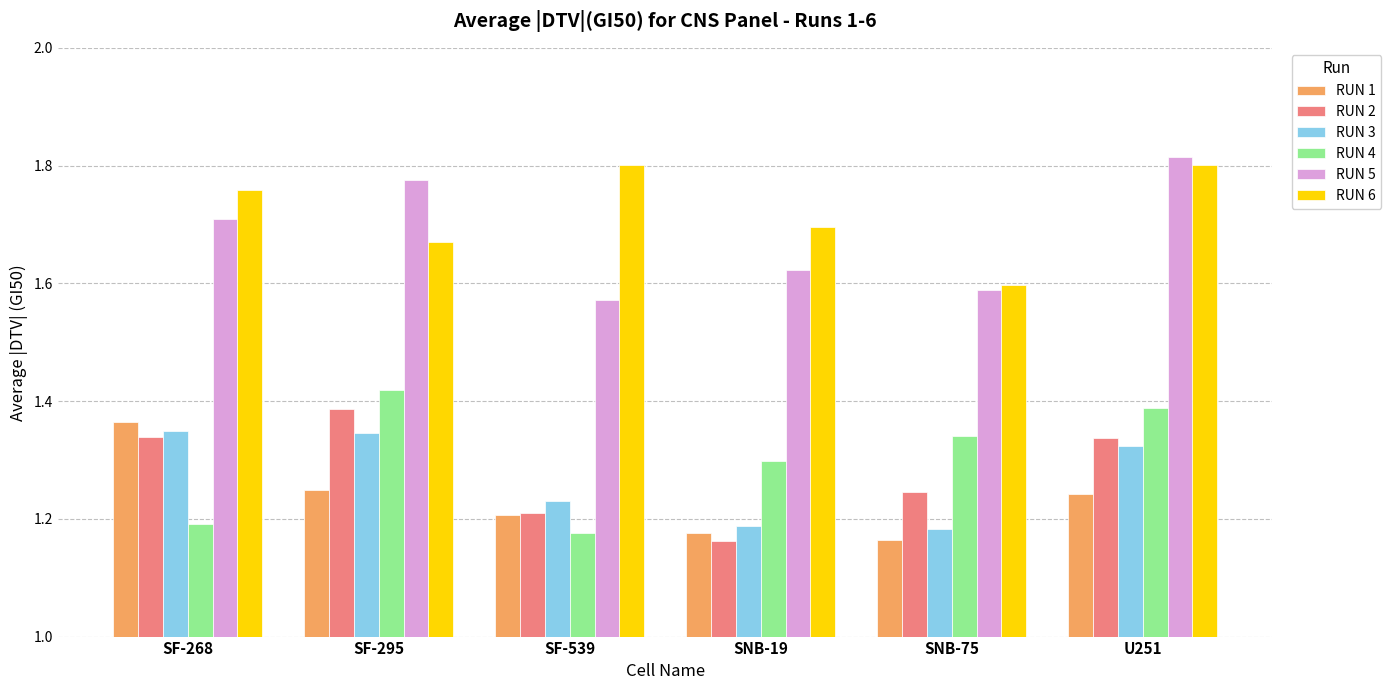

Is it true that RUN 1 equals 0.8 at U251?

False